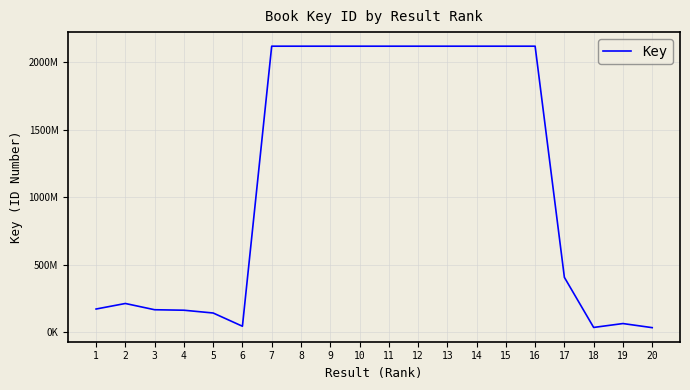

Does the chart display data point markers on the line(s)?

No